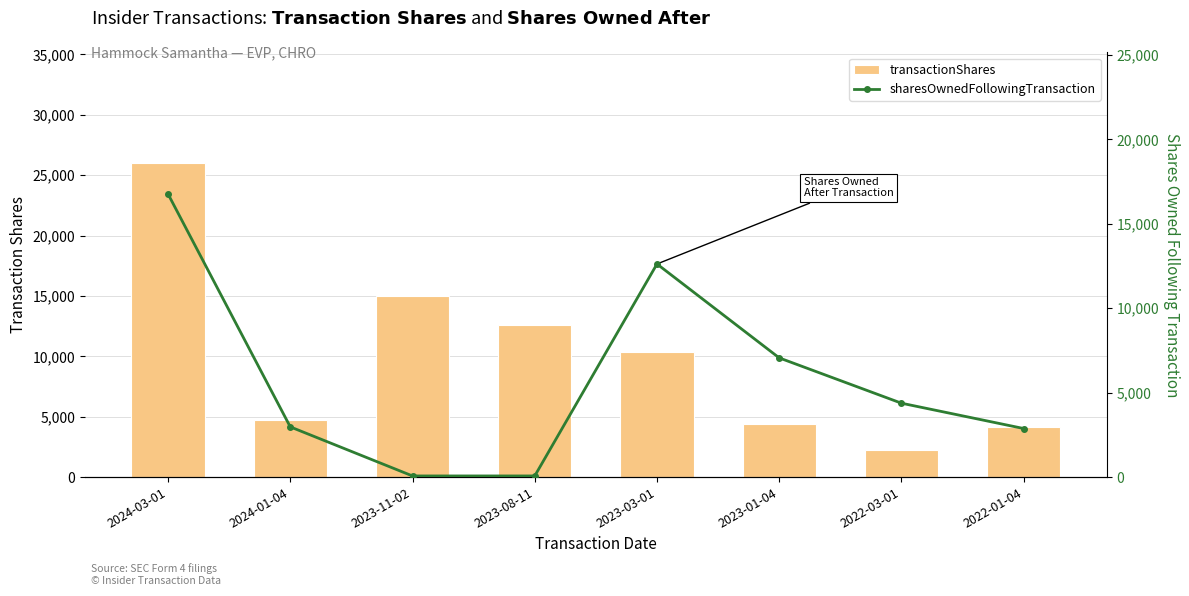

What is the minimum value shown in the chart?

68